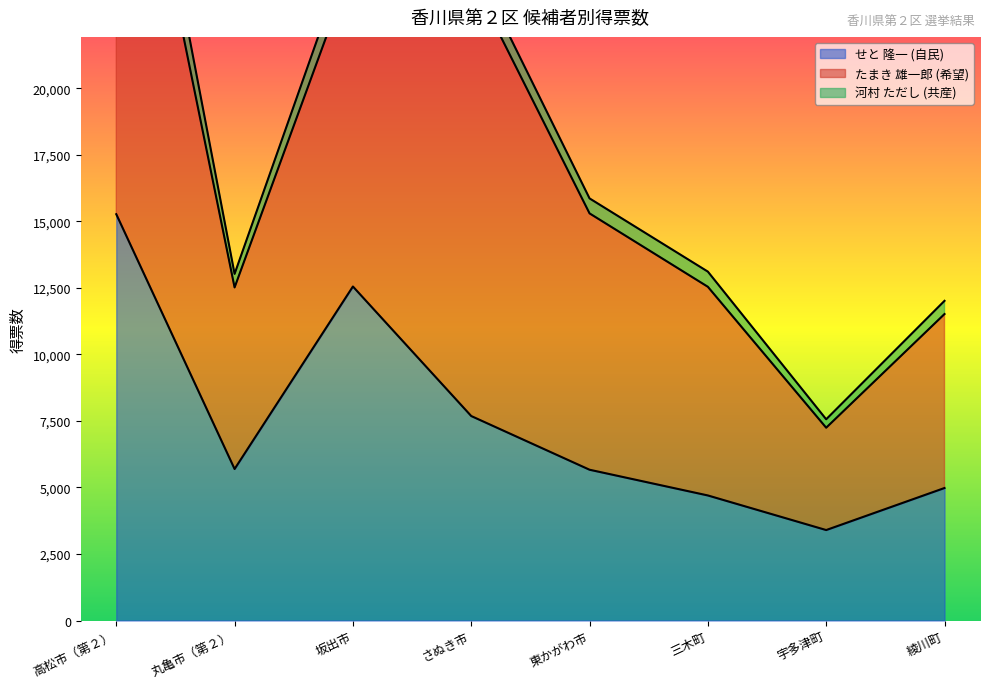

Where do せと 隆一 (自民) and たまき 雄一郎 (希望) first cross each other?

丸亀市（第２） and 坂出市